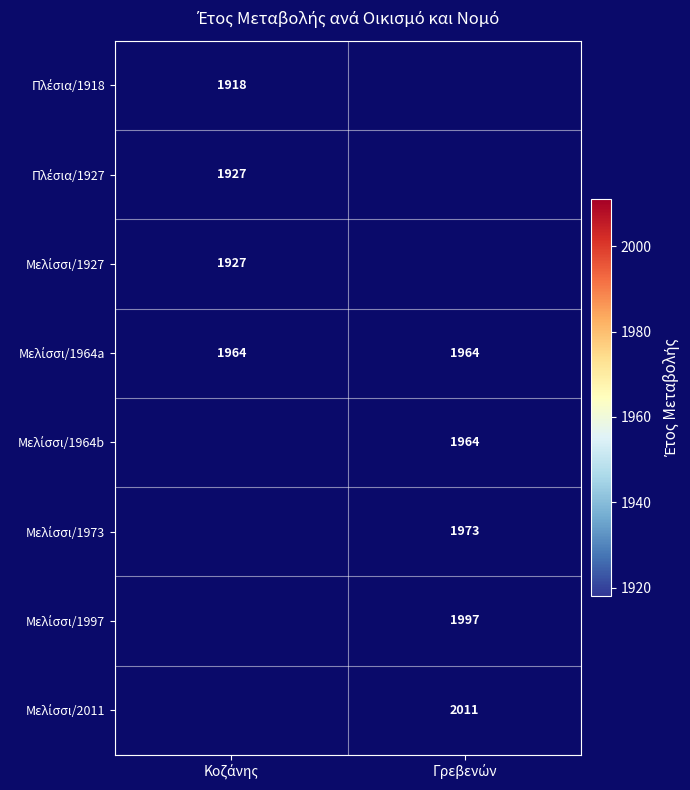

Which series has the largest total across all categories?

Μελίσσι/1964a